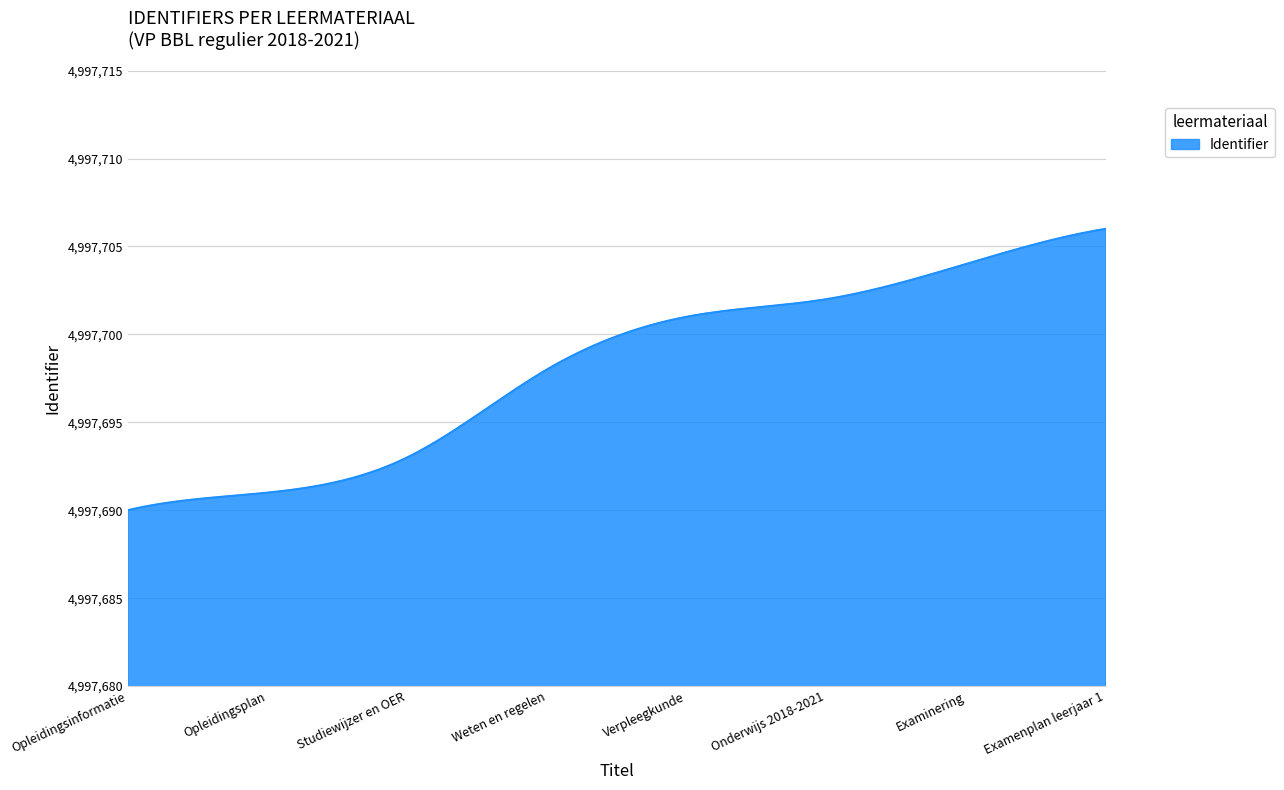

What is the difference between the maximum and minimum values?

16.0